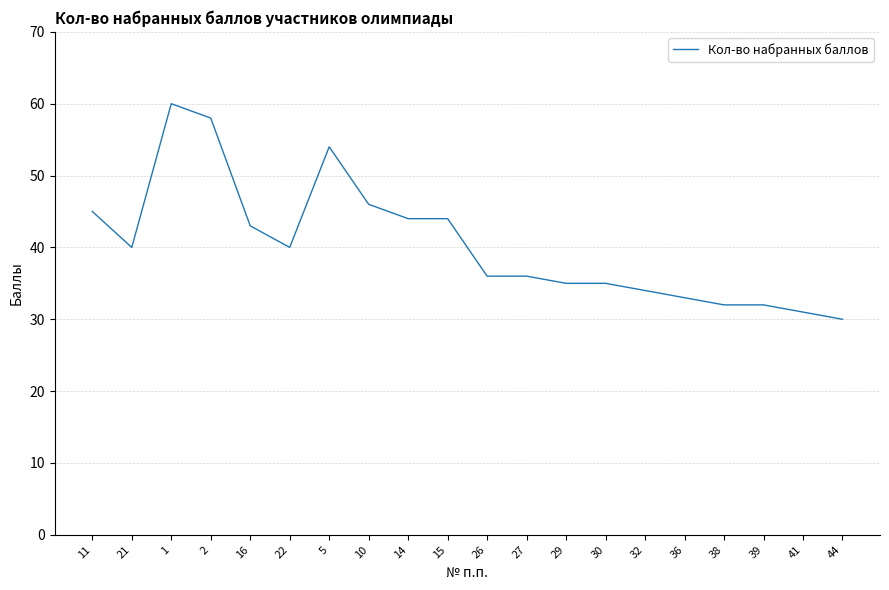

How many categories are shown in the chart?

20